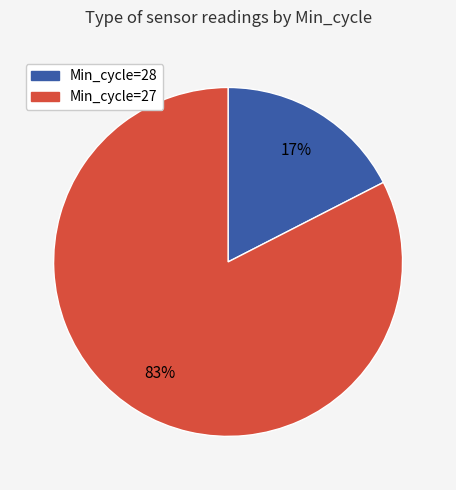

Is there a majority slice in this chart?

Yes